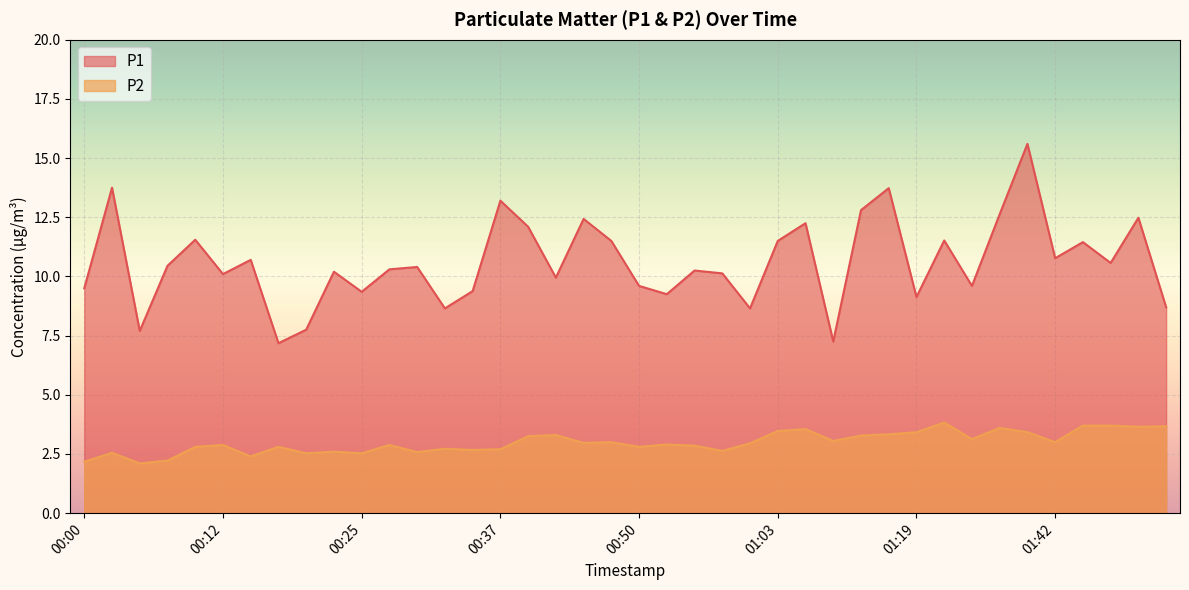

The P1 series shows 8.7 at 00:32. True or false?

True